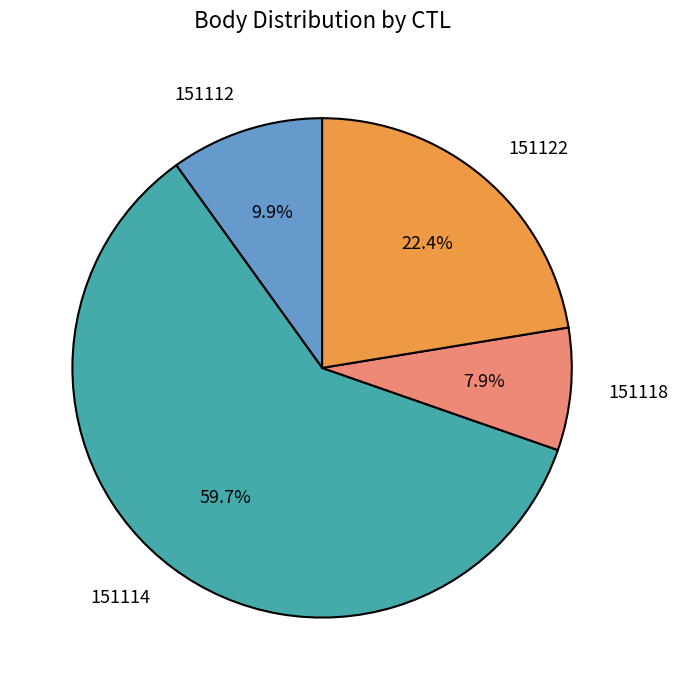

Count the number of slices in the pie.

4